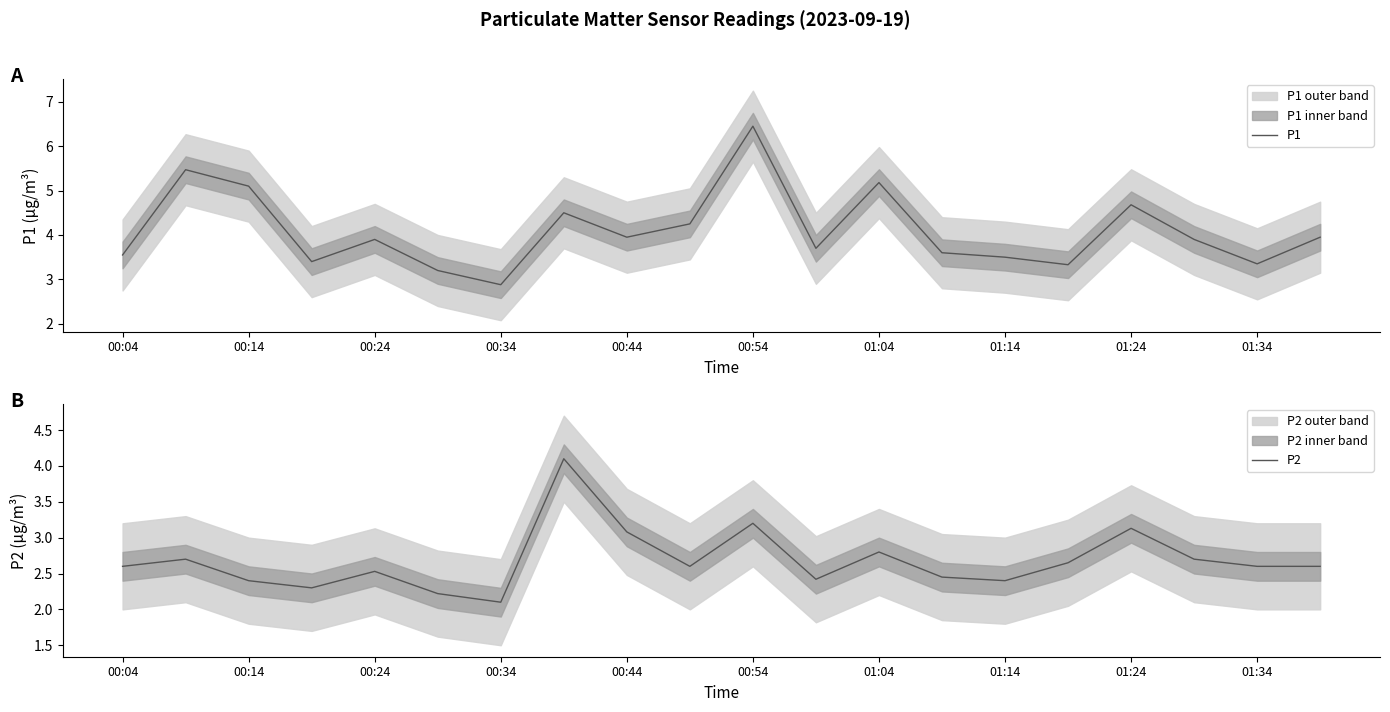

True or false: P1 has a value of 3.5 at 00:04.

True